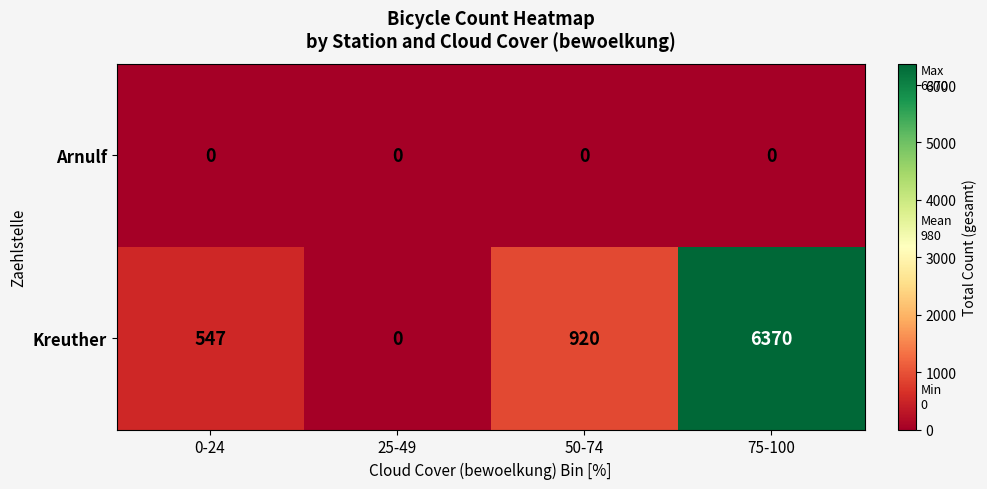

Reading left to right, what are all the values shown in this chart?

Arnulf: 0	0	0	0
Kreuther: 547	0	920	6370